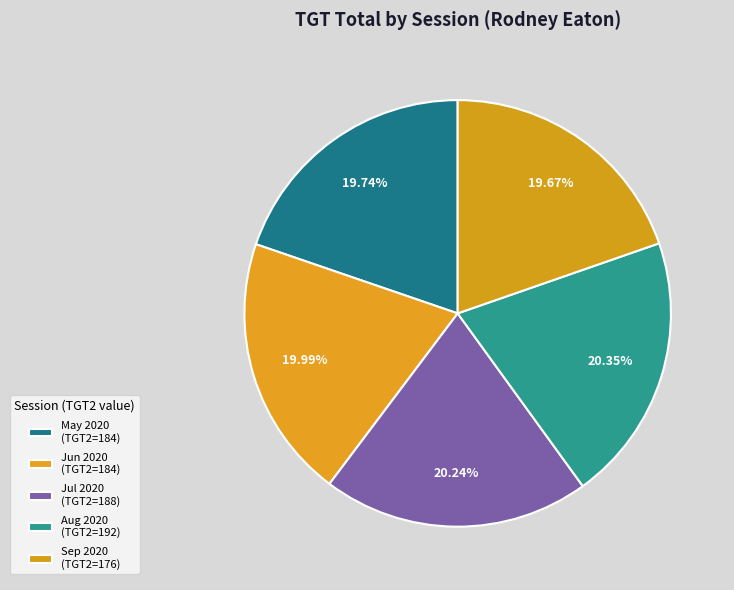

To the nearest percent, what is the difference between the largest and smallest slice percentages?

1%